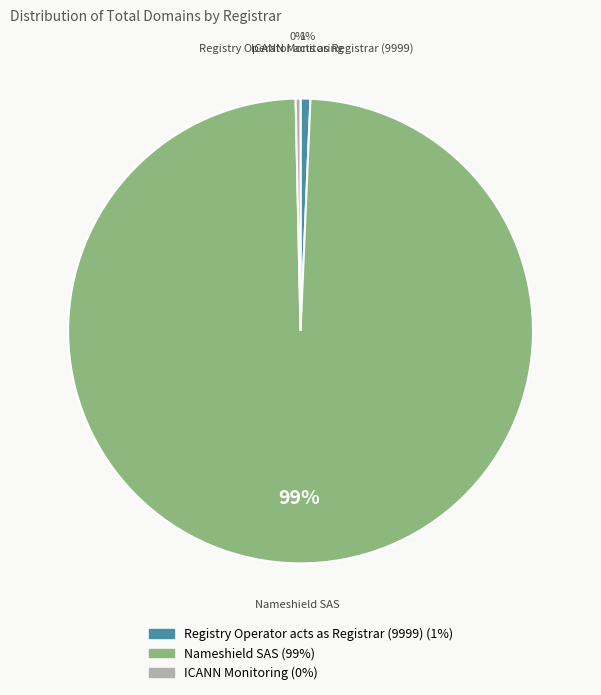

Count the number of slices in the pie.

3